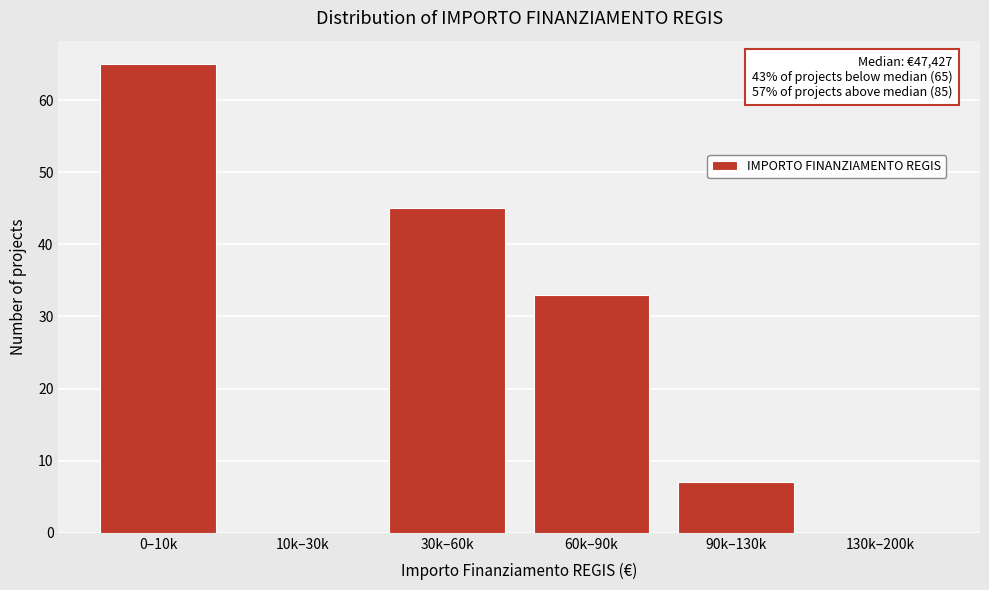

Reading right to left, what are all the values shown in this chart?

130k–200k=0	90k–130k=7	60k–90k=33	30k–60k=45	10k–30k=0	0–10k=65